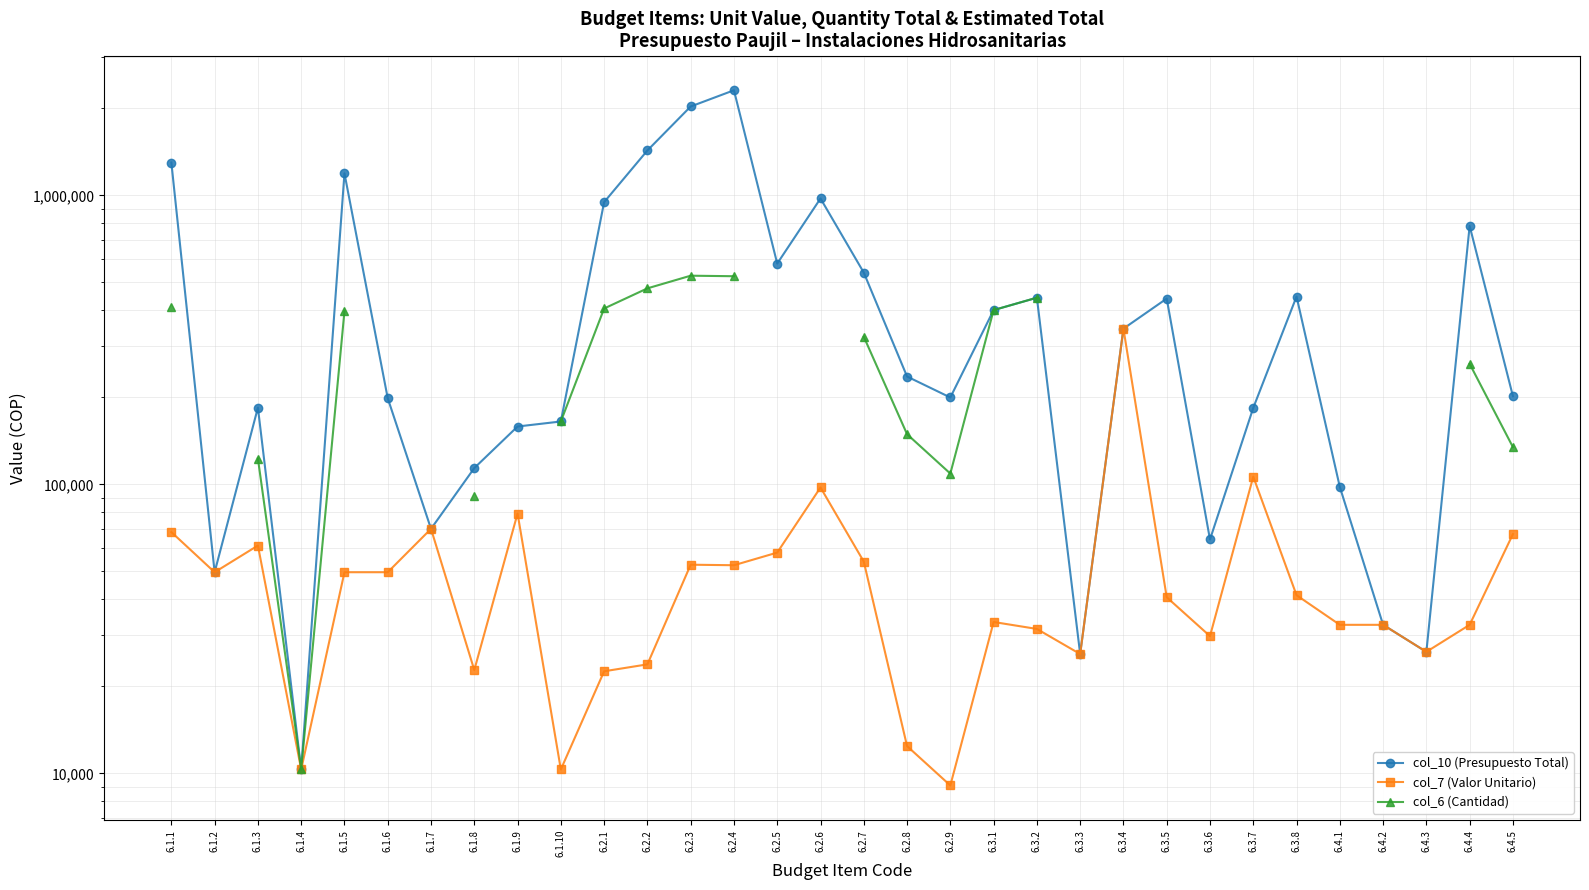

What are all the series names shown in the legend?

col_10 (Presupuesto Total), col_7 (Valor Unitario), col_6 (Cantidad)